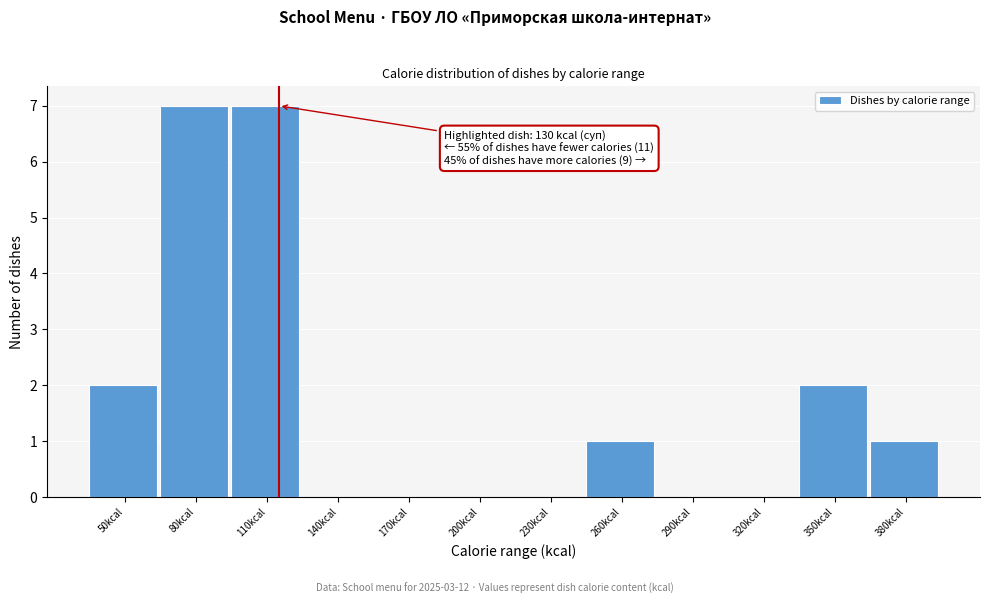

Reading left to right, list all the values displayed in this chart.

50kcal=2	80kcal=7	110kcal=7	140kcal=0	170kcal=0	200kcal=0	230kcal=0	260kcal=1	290kcal=0	320kcal=0	350kcal=2	380kcal=1